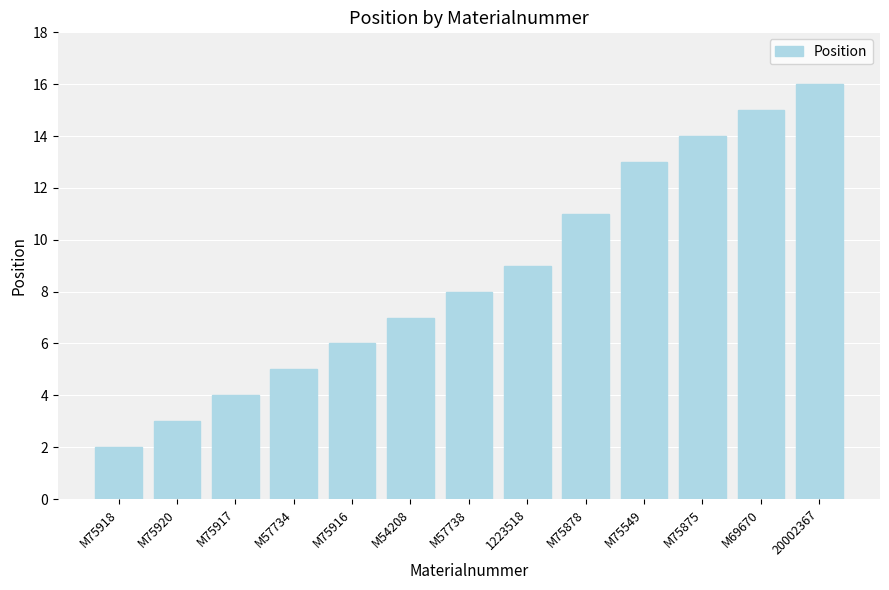

What is the change in value from M54208 to M57738?

+1